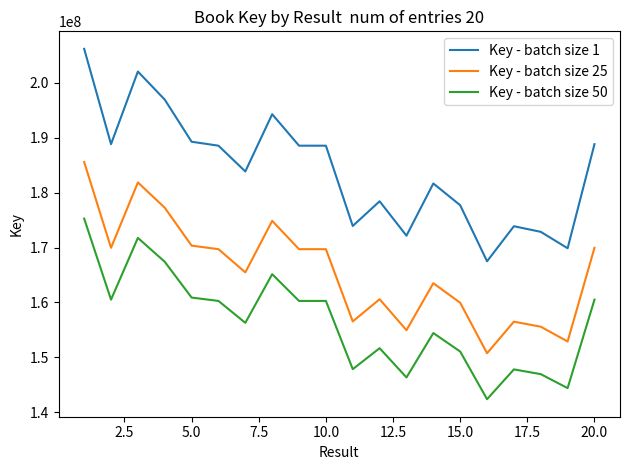

List the series in order of their peak value, lowest first.

Key - batch size 50, Key - batch size 25, Key - batch size 1